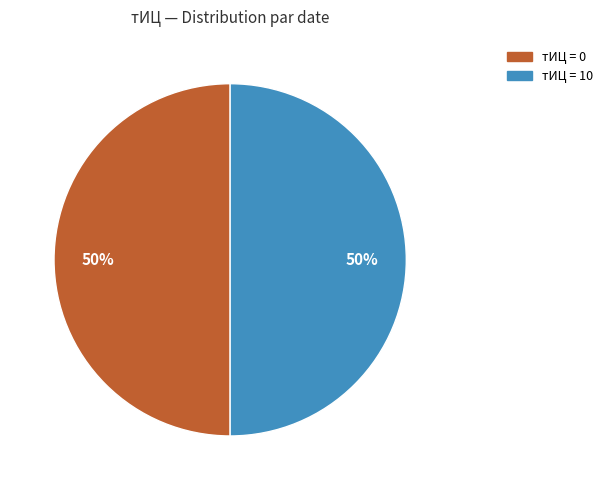

Count the number of slices in the pie.

2